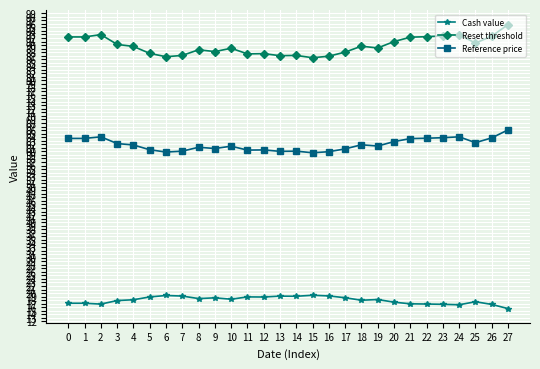

How many data points does each series have?

28